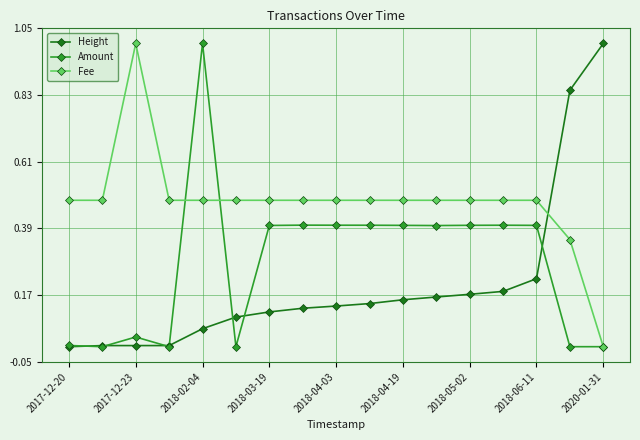

What is the highest value of the Amount series?

1.0